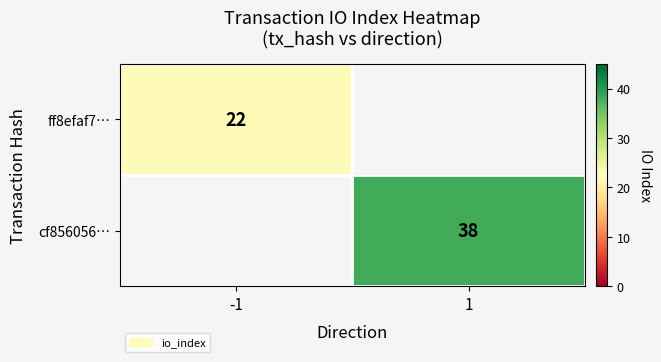

The value of ff8efaf7… at -1 is 22. True or false?

True